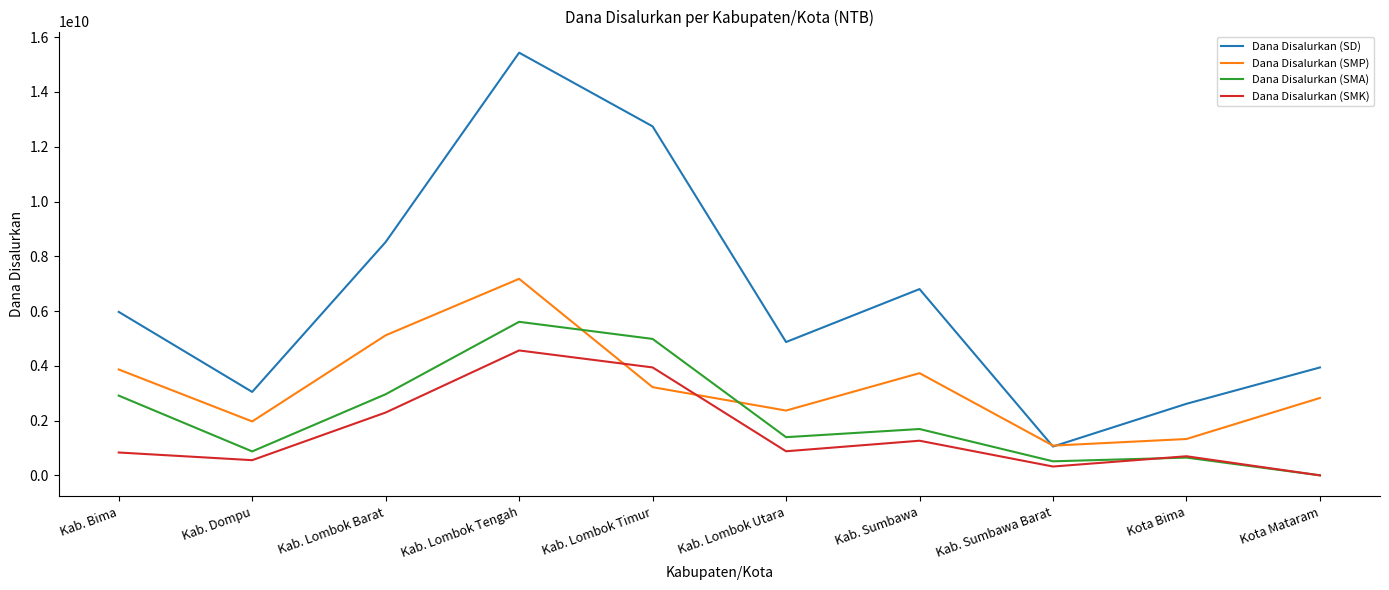

Rank the series at Kab. Lombok Timur from lowest to highest value.

Dana Disalurkan (SMP), Dana Disalurkan (SMK), Dana Disalurkan (SMA), Dana Disalurkan (SD)